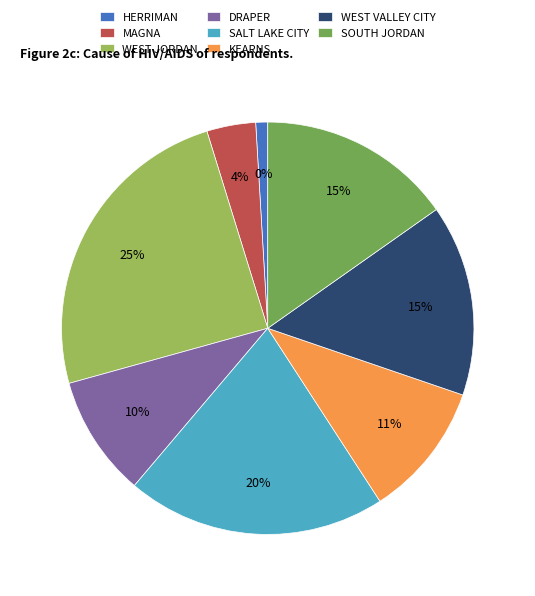

How many slices are in this pie chart?

8